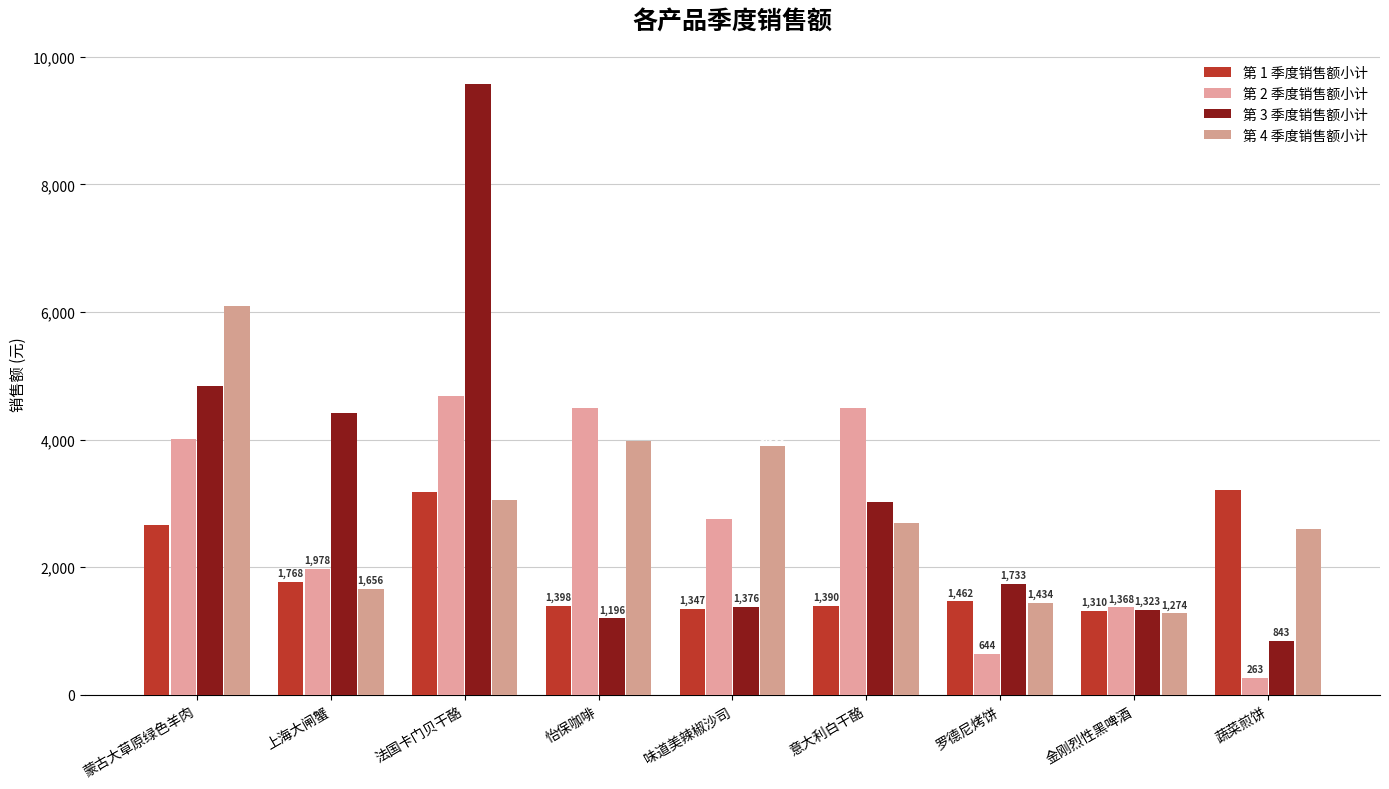

What is the sum of the 第 3 季度销售额小计 values at 蔬菜煎饼 and 味道美辣椒沙司?

2218.5